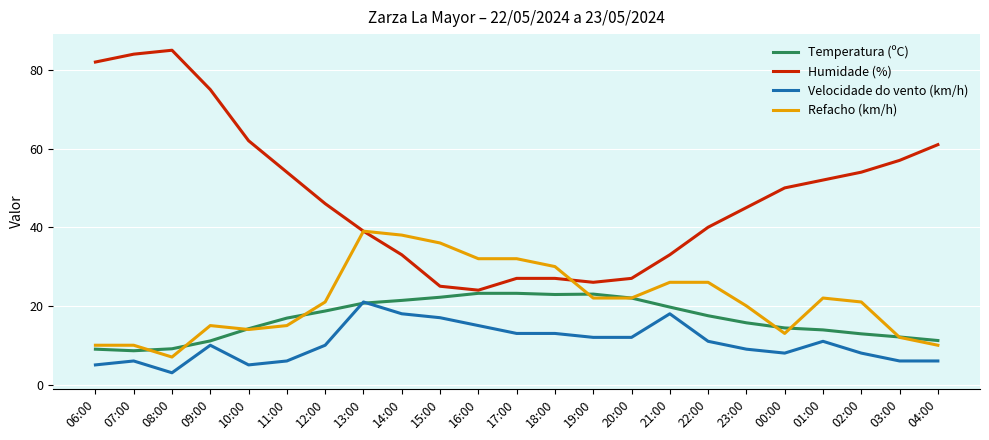

True or false: Temperatura (ºC) has more than 0 interior local peaks.

True